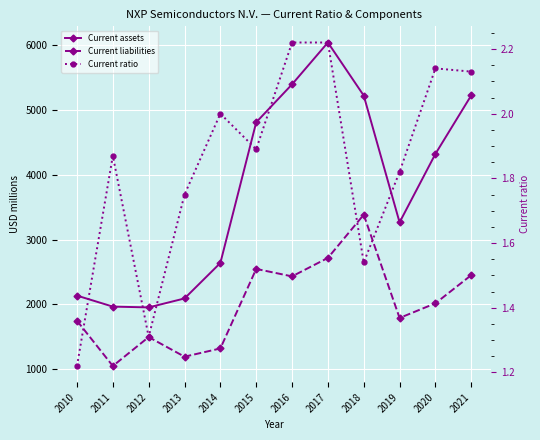

Which has a higher value, 2021 or 2018?

2021